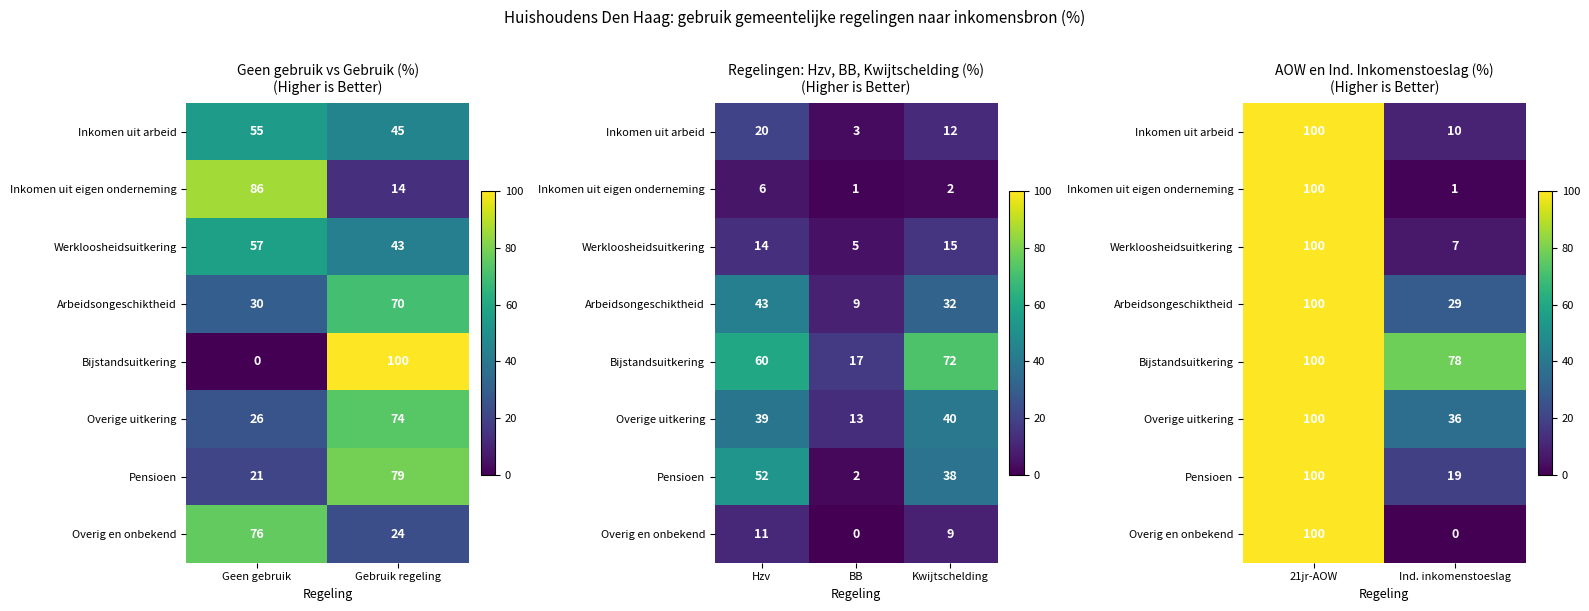

How many distinct data groups are displayed?

8